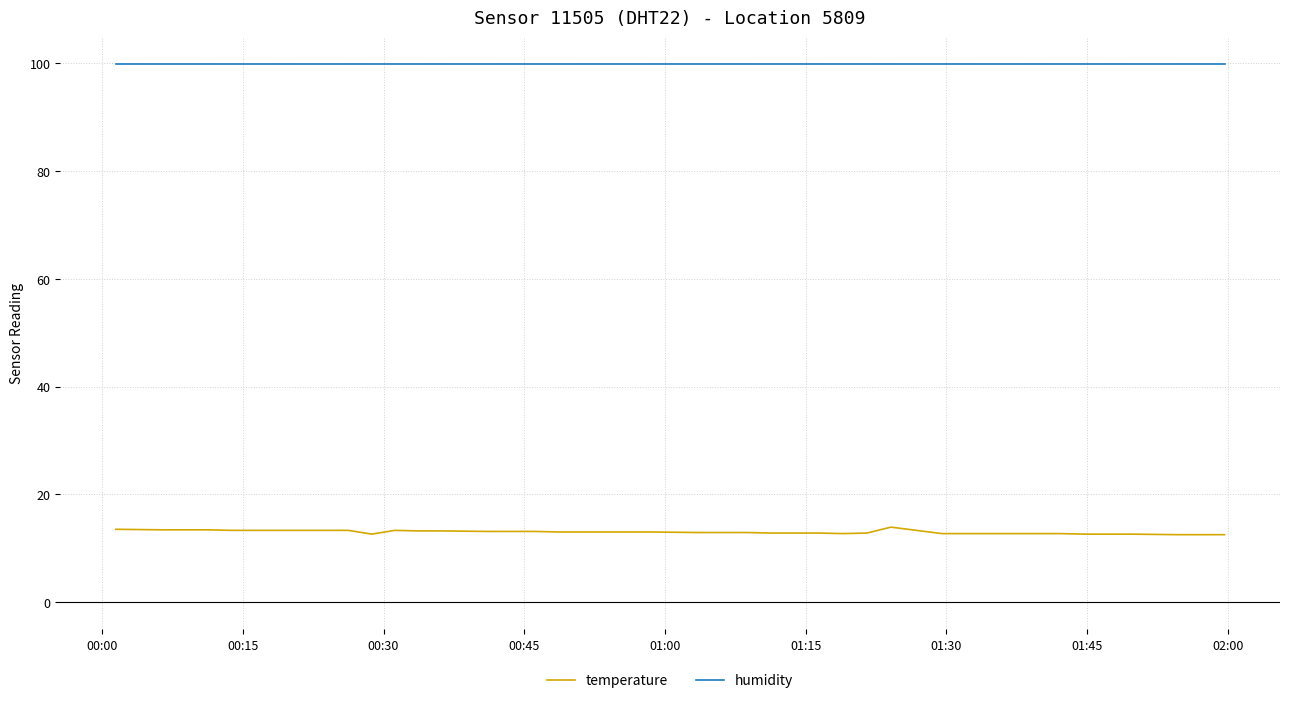

Which series has the largest range (max minus min)?

temperature